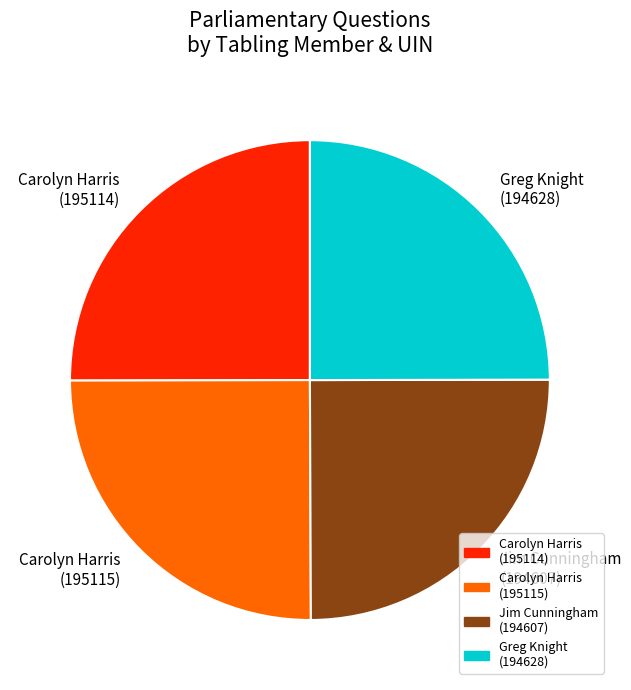

Does Greg Knight (194628) account for over 50% of the chart?

No